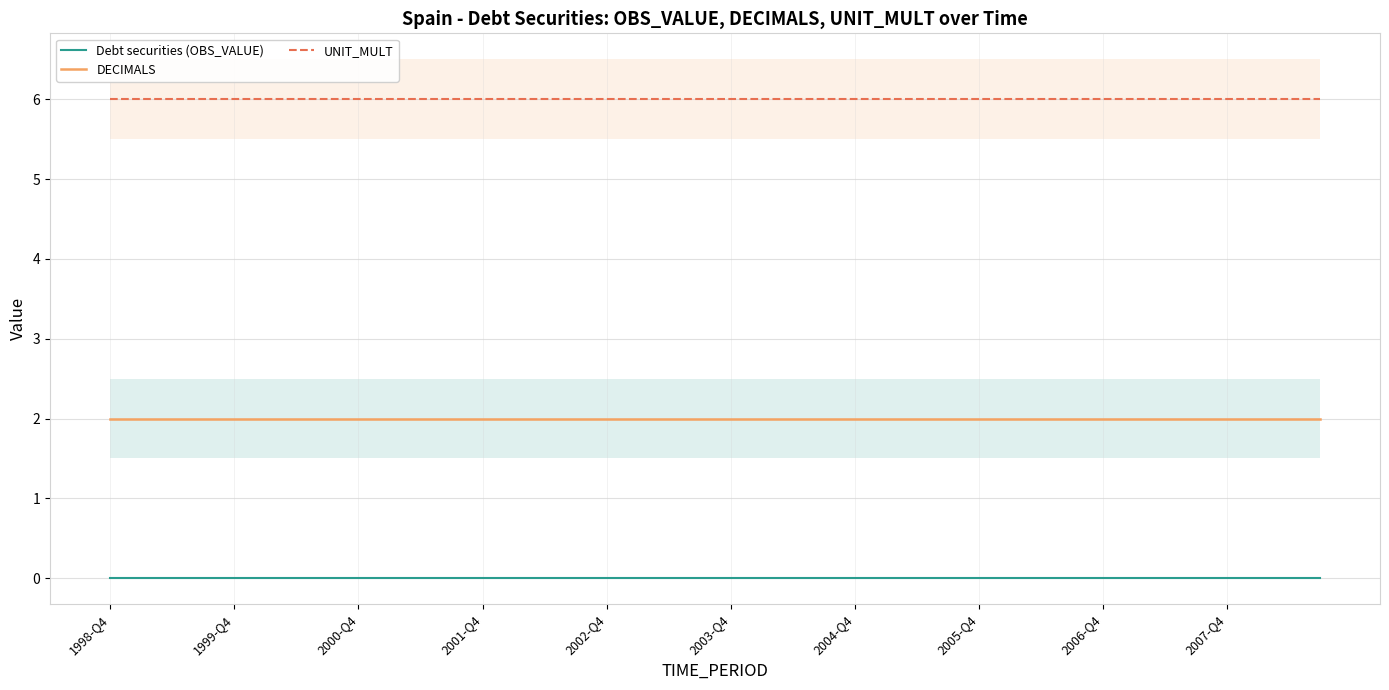

True or false: UNIT_MULT and Debt securities (OBS_VALUE) cross at least once.

False